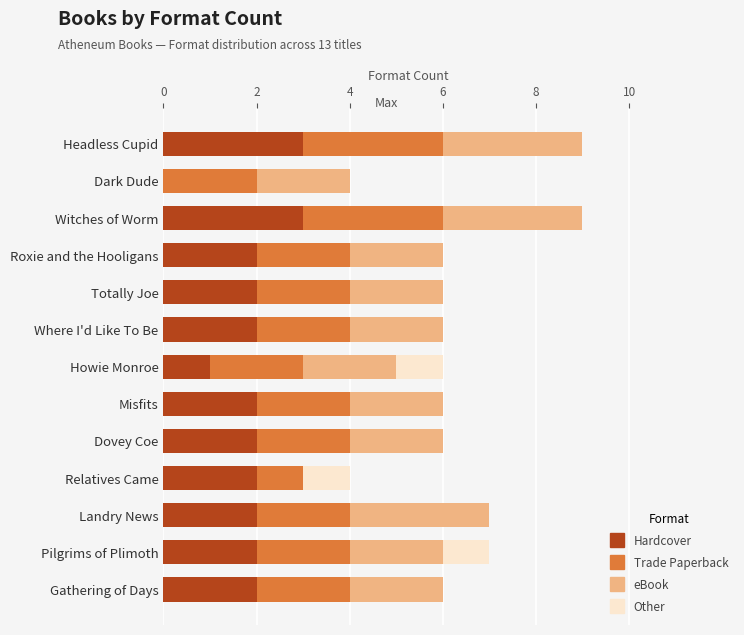

What is the total value across all series at Gathering of Days?

6